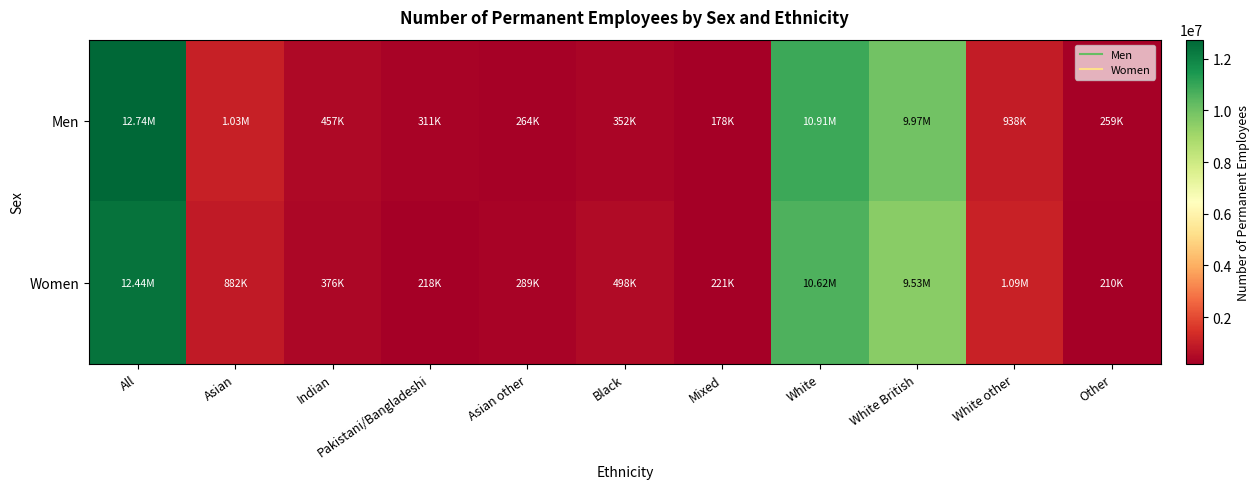

Between Other and White, which is larger?

White